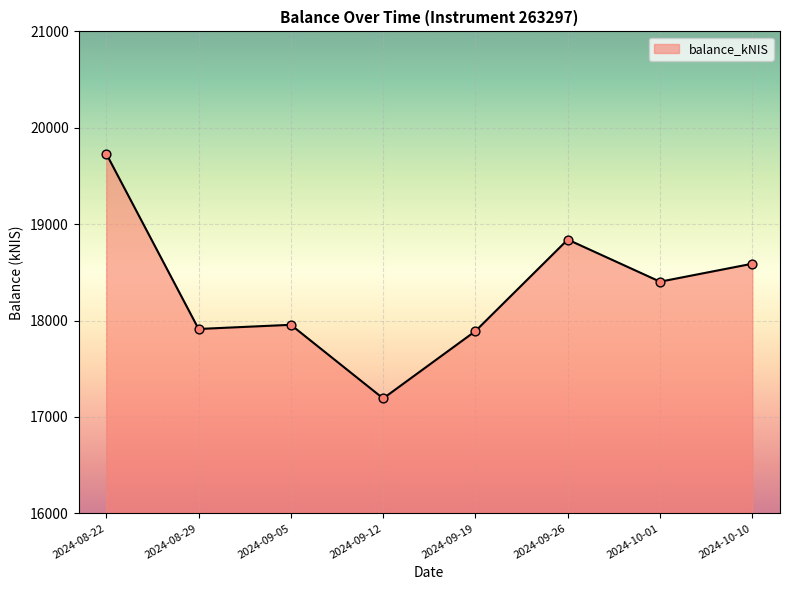

What is the ratio of the value at 2024-09-12 to the value at 2024-09-05?

1.0